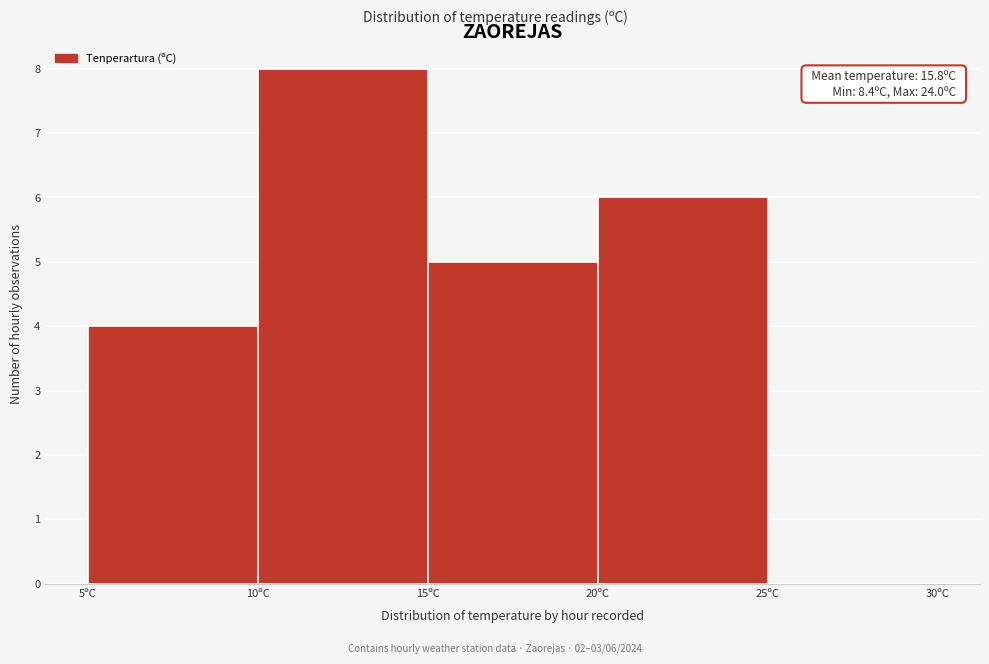

Over which range of the x-axis is the bar tallest?

10 to 15